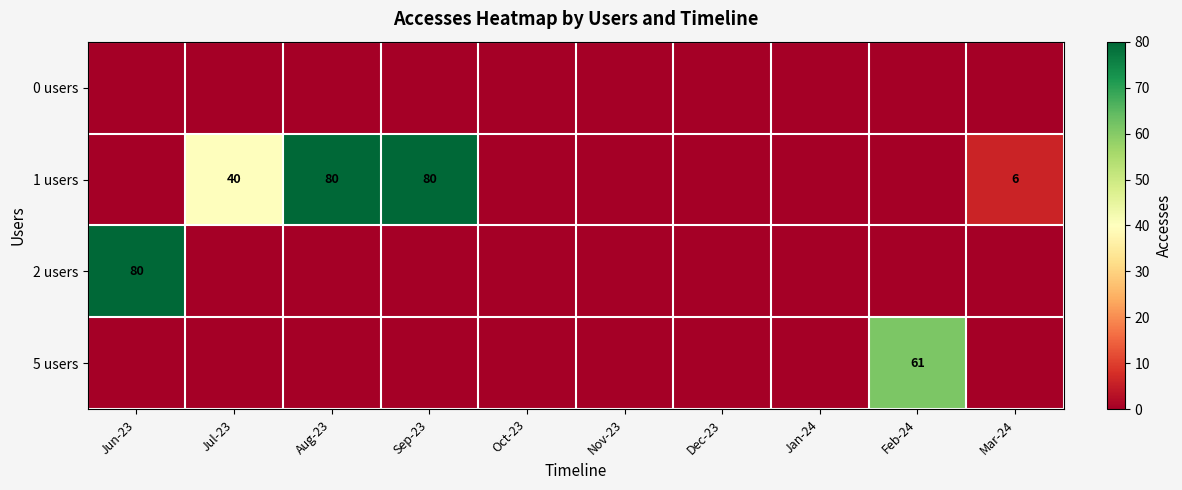

Rank the categories by 5 users value from highest to lowest.

Feb-24, Jun-23, Jul-23, Aug-23, Sep-23, Oct-23, Nov-23, Dec-23, Jan-24, Mar-24